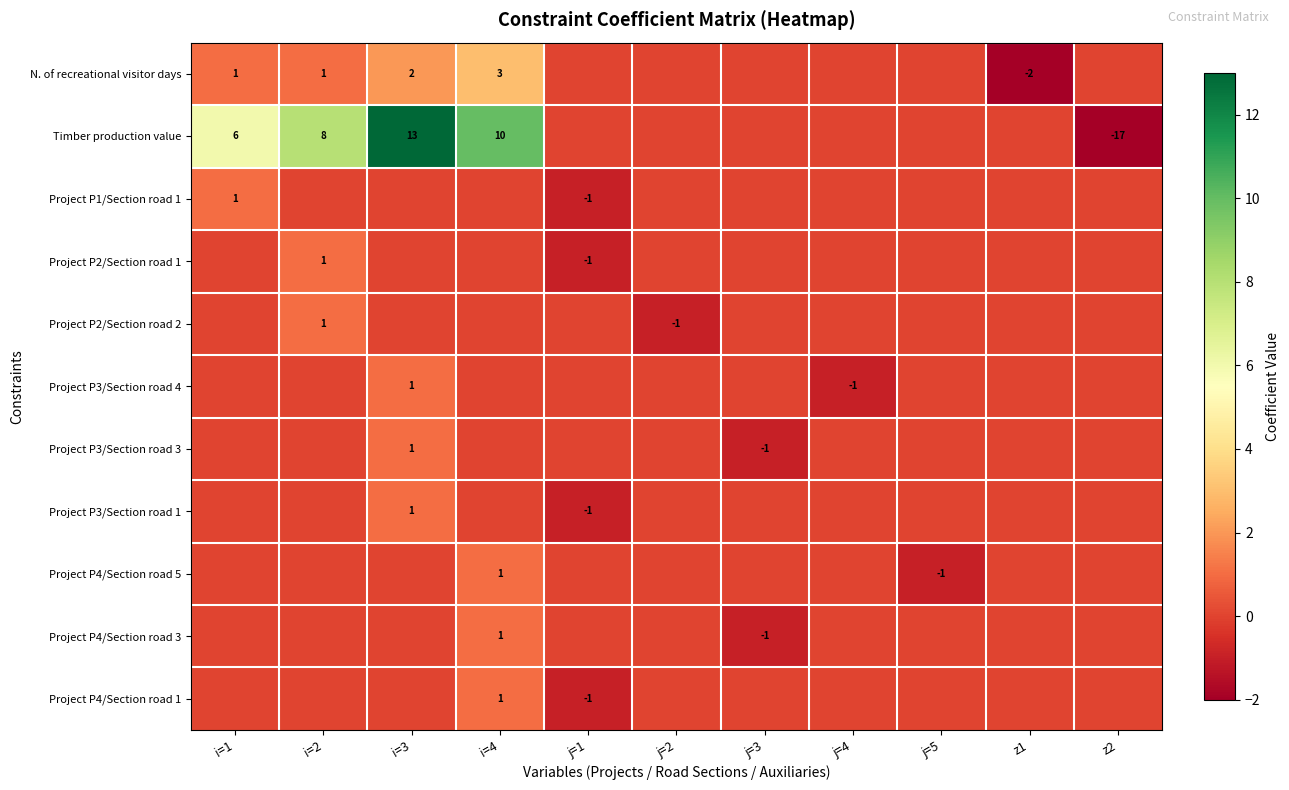

Is it true that Project P4/Section road 1 equals -1 at j=1?

True